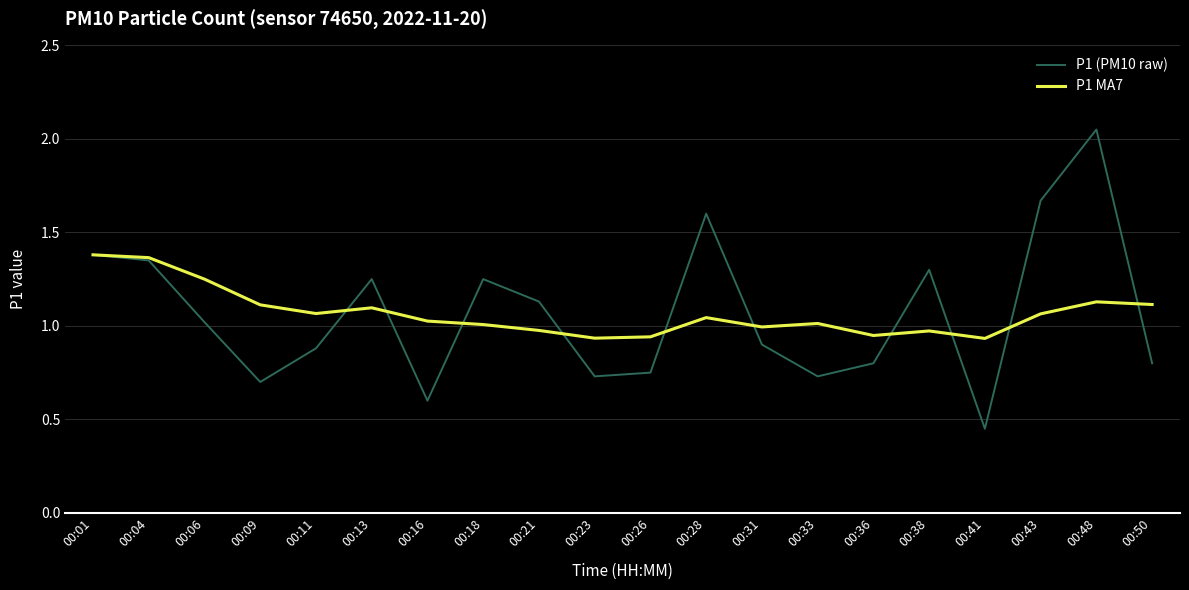

At how many categories does at least one series exceed 0?

20